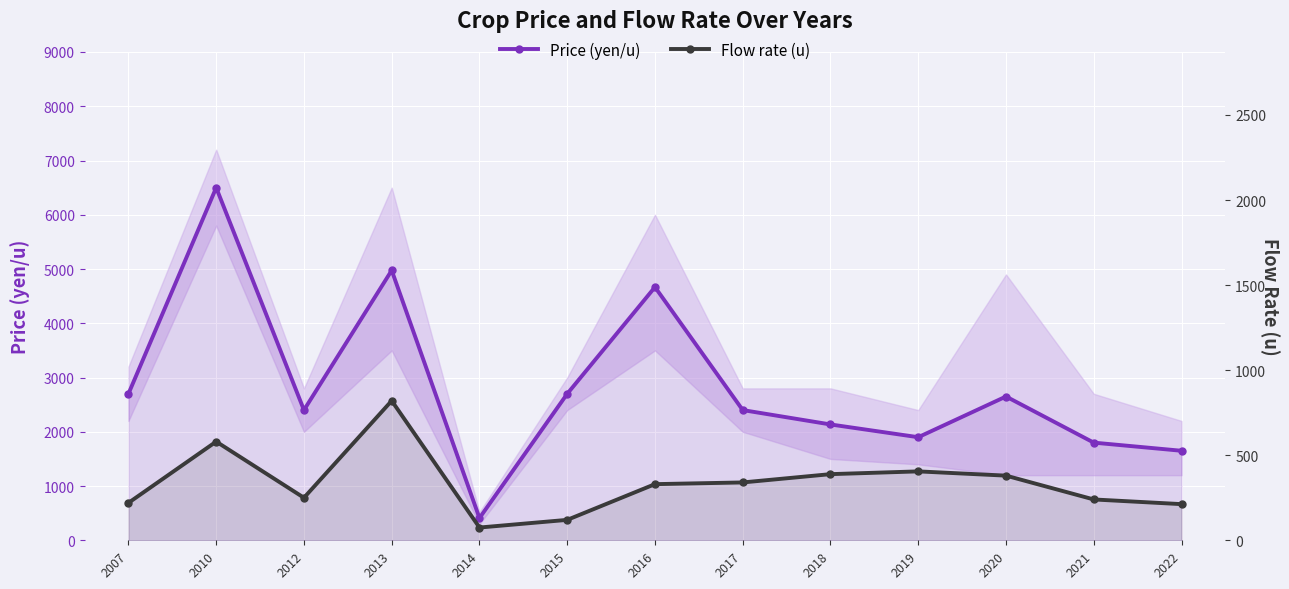

Where does the Flow rate (u) series first go above 330?

2010